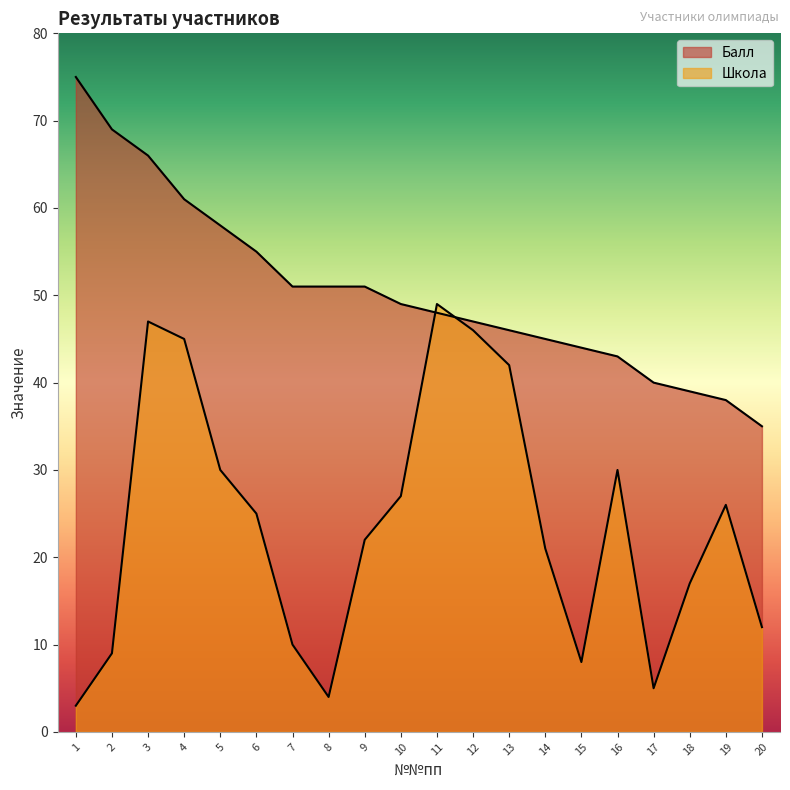

List the series in order of their overall mean, lowest first.

Школа, Балл